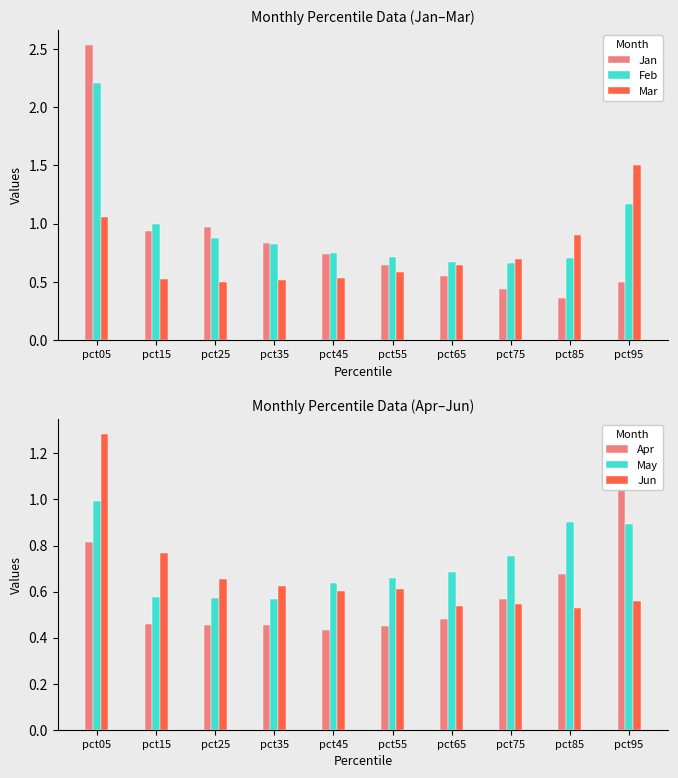

Reading left to right, list all the values displayed in this chart.

Jan: 2.5	0.9	1.0	0.8	0.7	0.6	0.6	0.4	0.4	0.5
Feb: 2.2	1.0	0.9	0.8	0.8	0.7	0.7	0.7	0.7	1.2
Mar: 1.1	0.5	0.5	0.5	0.5	0.6	0.6	0.7	0.9	1.5
Apr: 0.8	0.5	0.5	0.5	0.4	0.5	0.5	0.6	0.7	1.2
May: 1.0	0.6	0.6	0.6	0.6	0.7	0.7	0.8	0.9	0.9
Jun: 1.3	0.8	0.7	0.6	0.6	0.6	0.5	0.5	0.5	0.6